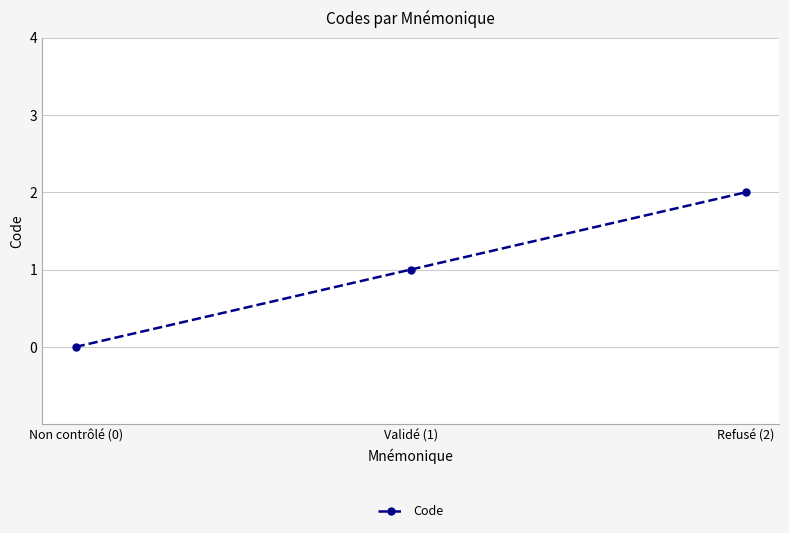

How many lines are shown in the chart?

1